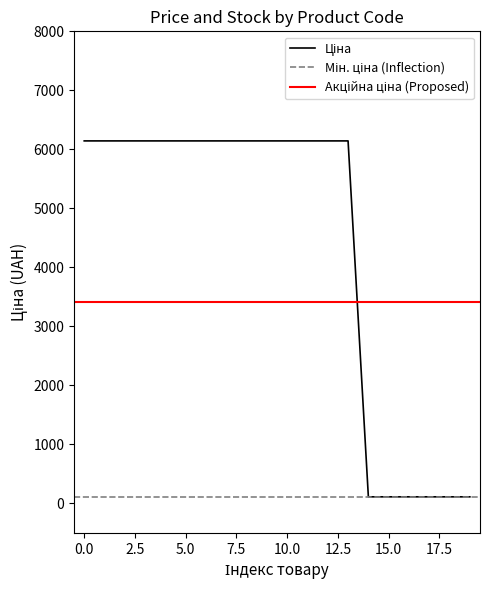

The chart shows a value of 199.5 at 239801776. True or false?

False